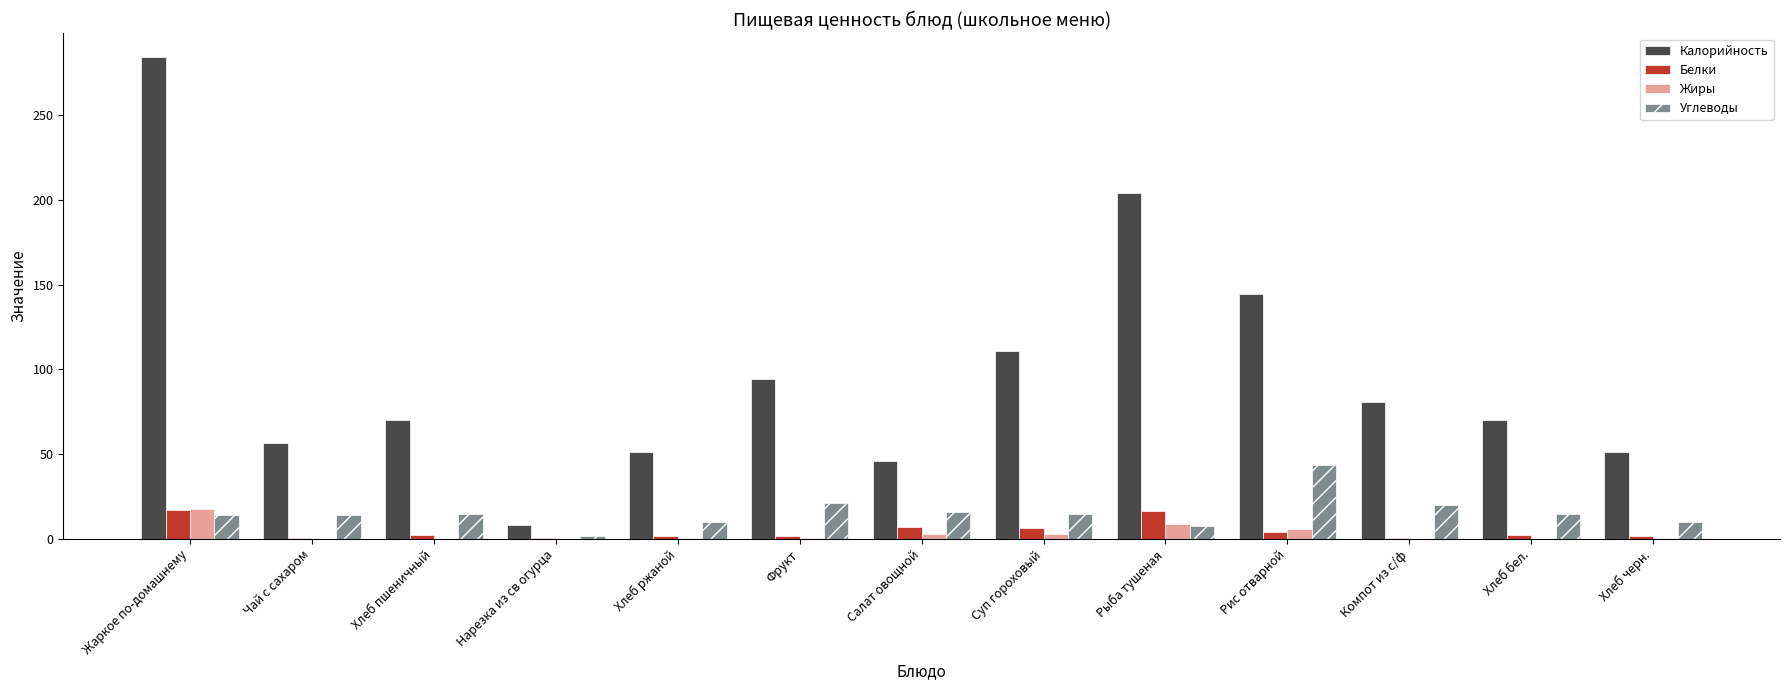

What is the maximum value for Белки?

17.0